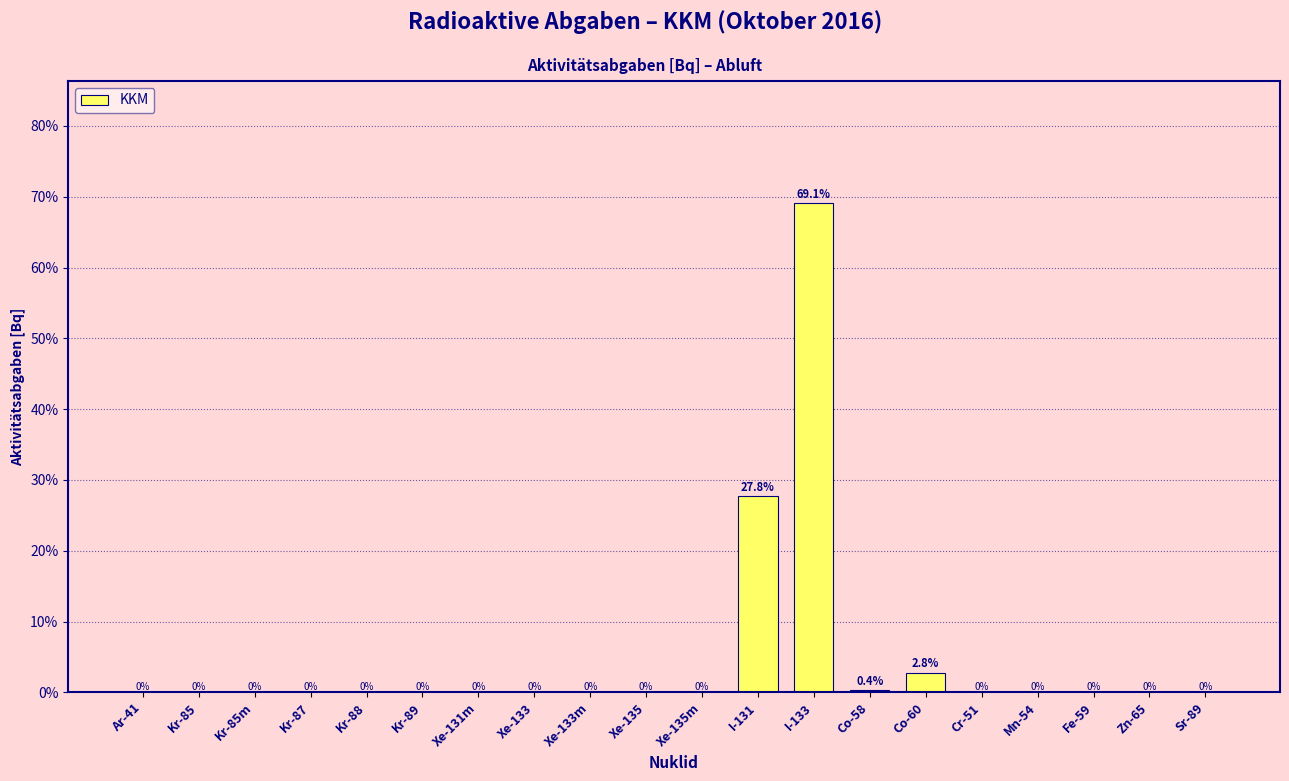

Reading left to right, list all the values displayed in this chart.

Ar-41=0.0	Kr-85=0.0	Kr-85m=0.0	Kr-87=0.0	Kr-88=0.0	Kr-89=0.0	Xe-131m=0.0	Xe-133=0.0	Xe-133m=0.0	Xe-135=0.0	Xe-135m=0.0	I-131=27.8	I-133=69.1	Co-58=0.4	Co-60=2.8	Cr-51=0.0	Mn-54=0.0	Fe-59=0.0	Zn-65=0.0	Sr-89=0.0